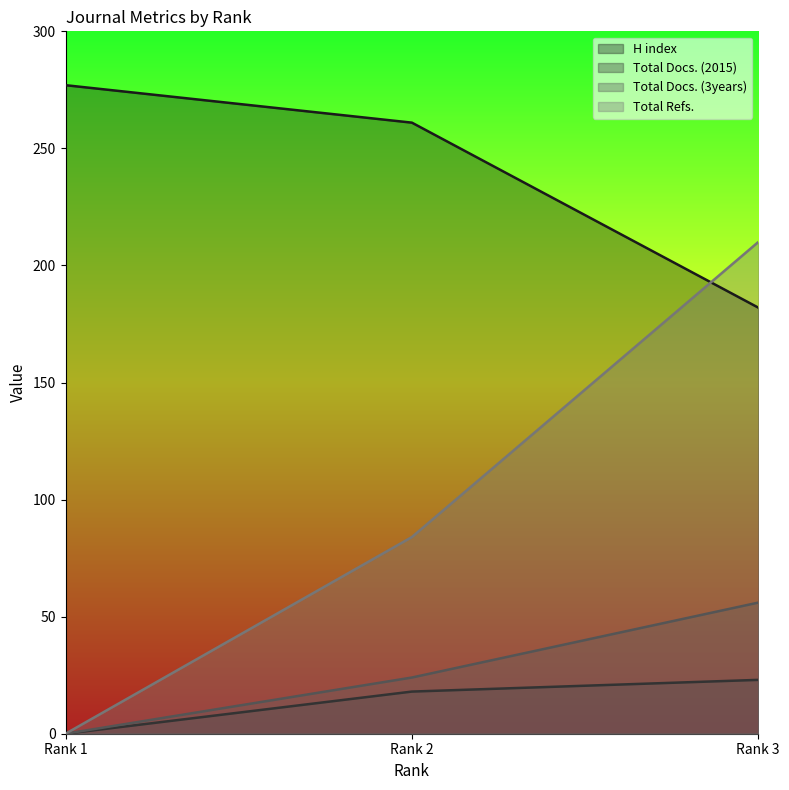

Reading left to right, what are all the values shown in this chart?

H index: Rank 1=277	Rank 2=261	Rank 3=182
Total Docs. (2015): Rank 1=0	Rank 2=18	Rank 3=23
Total Docs. (3years): Rank 1=0	Rank 2=24	Rank 3=56
Total Refs.: Rank 1=0	Rank 2=84	Rank 3=210